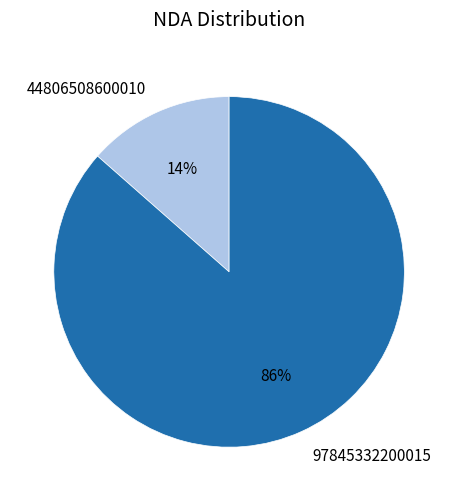

Does 97845332200015 represent more than half of the total?

Yes